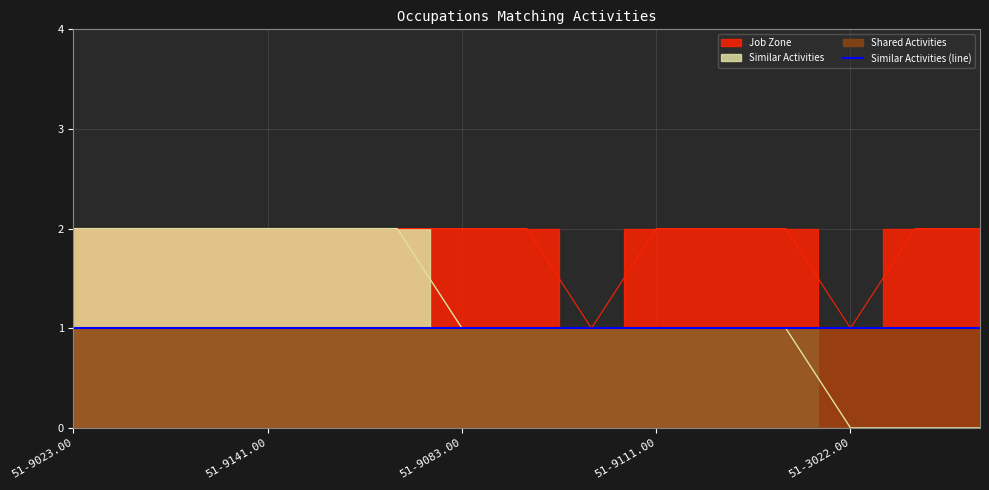

Reading left to right, what are all the values shown in this chart?

Similar Activities: 2	2	2	2	2	2	1	1	1	1	1	1	0	0	0
Job Zone: 2	2	2	2	2	2	2	2	1	2	2	2	1	2	2